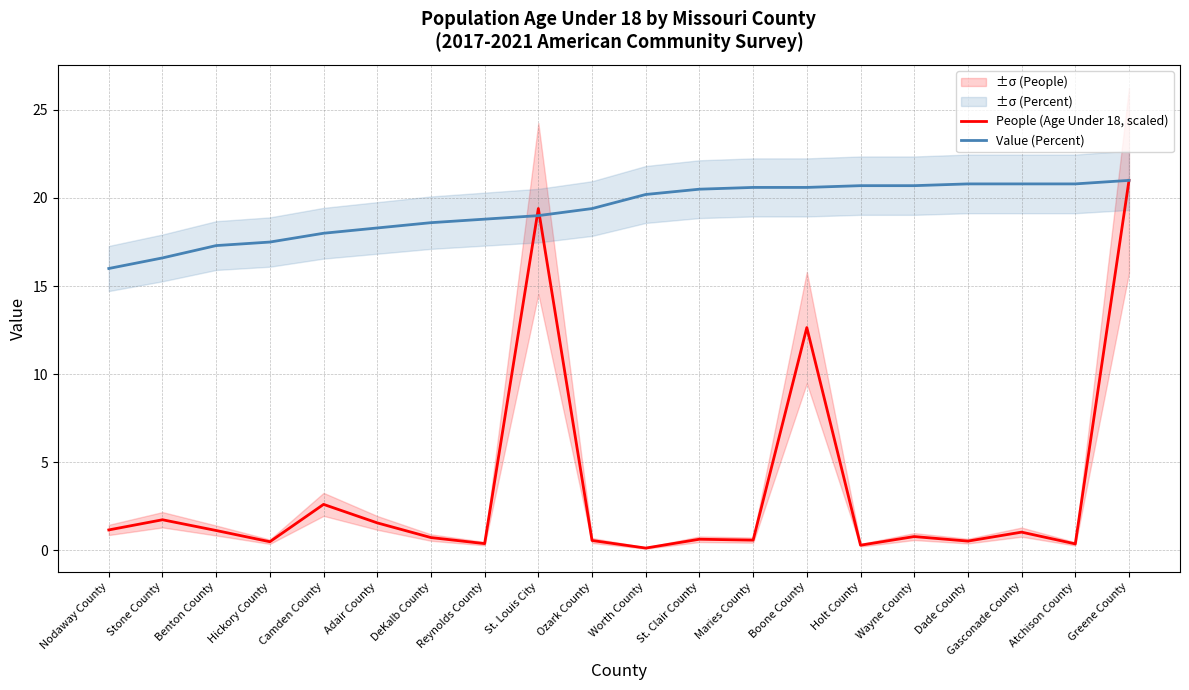

Reading left to right, extract all data points from this chart.

People (Age Under 18, scaled): Nodaway County=1.2	Stone County=1.7	Benton County=1.1	Hickory County=0.5	Camden County=2.6	Adair County=1.6	DeKalb County=0.7	Reynolds County=0.4	St. Louis City=19.4	Ozark County=0.6	Worth County=0.1	St. Clair County=0.6	Maries County=0.6	Boone County=12.6	Holt County=0.3	Wayne County=0.8	Dade County=0.5	Gasconade County=1.0	Atchison County=0.4	Greene County=21.0
Value (Percent): Nodaway County=16.0	Stone County=16.6	Benton County=17.3	Hickory County=17.5	Camden County=18.0	Adair County=18.3	DeKalb County=18.6	Reynolds County=18.8	St. Louis City=19.0	Ozark County=19.4	Worth County=20.2	St. Clair County=20.5	Maries County=20.6	Boone County=20.6	Holt County=20.7	Wayne County=20.7	Dade County=20.8	Gasconade County=20.8	Atchison County=20.8	Greene County=21.0